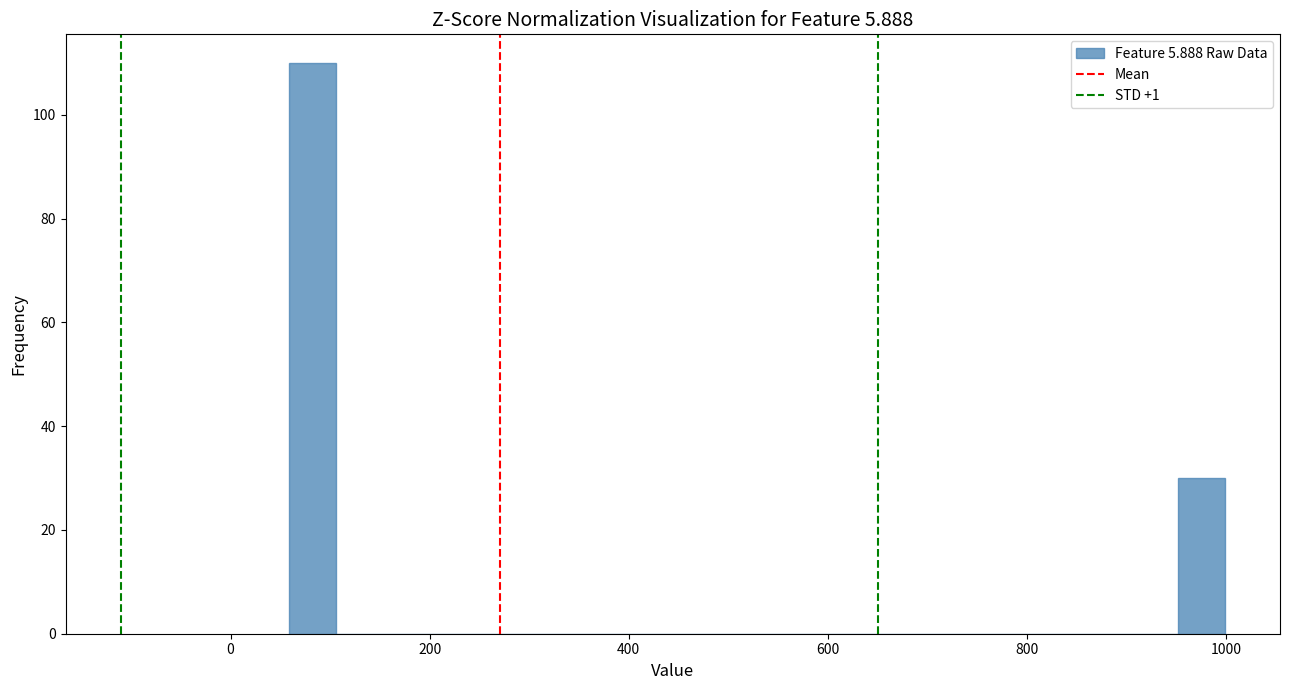

Around what value on the x-axis is the tallest bar? Give the approximate position of its centre, as read against the axis.

80